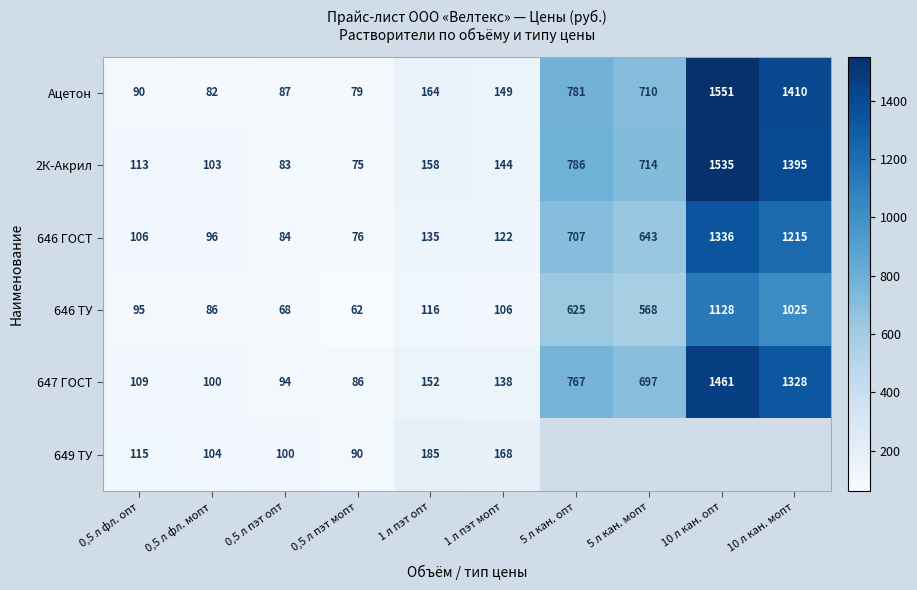

What is the approximate value of 2К-Акрил at 0,5 л пэт мопт?

75.0